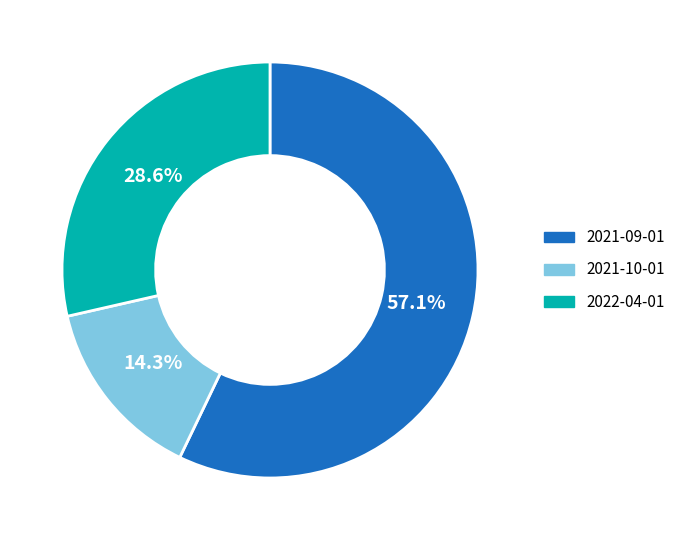

To the nearest percent, what is the average slice percentage?

33%